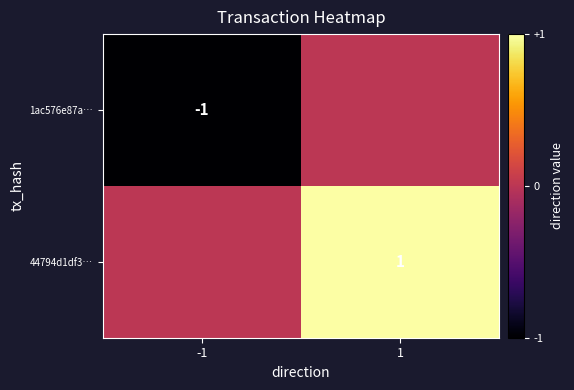

Is it true that 44794d1df3… equals 0 at 1?

False